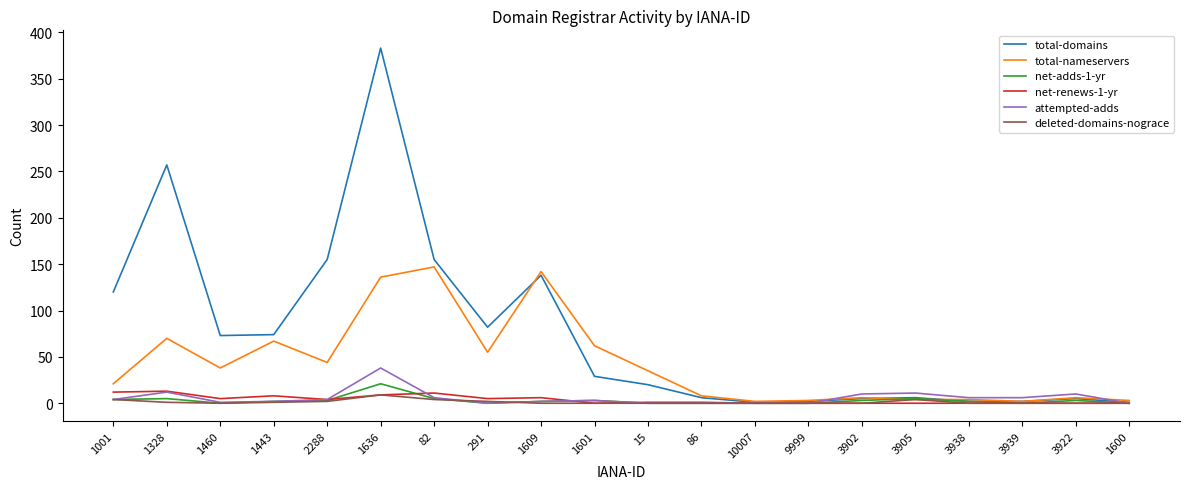

How many values in the total-domains series are below 29?

10